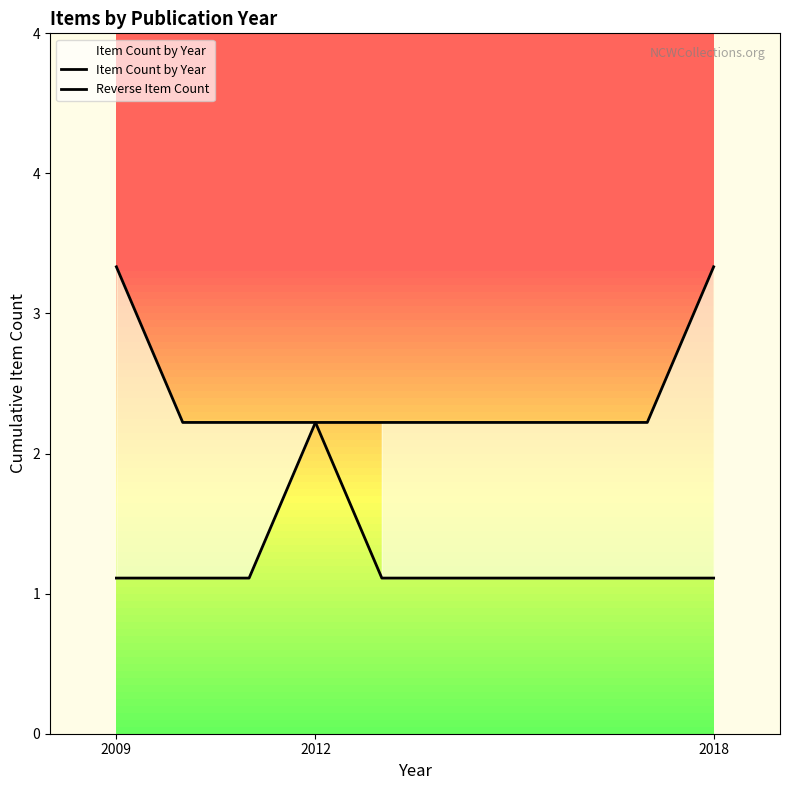

How many lines are shown in the chart?

2